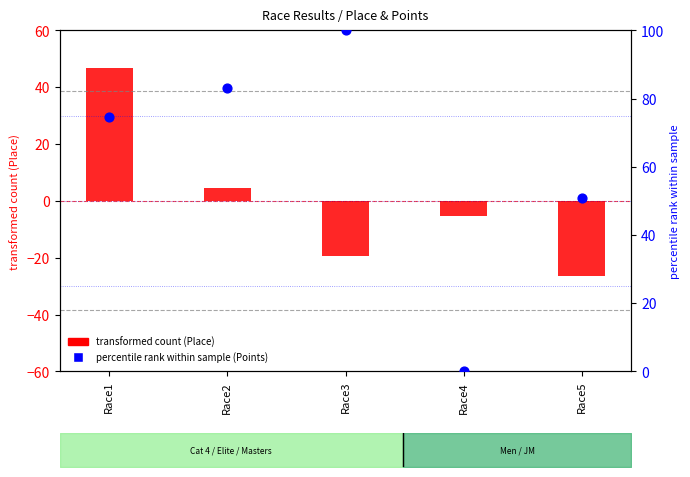

Is the value of transformed count (Place centered) at Race5 greater than the value of percentile rank within sample (Points) at Race3?

No